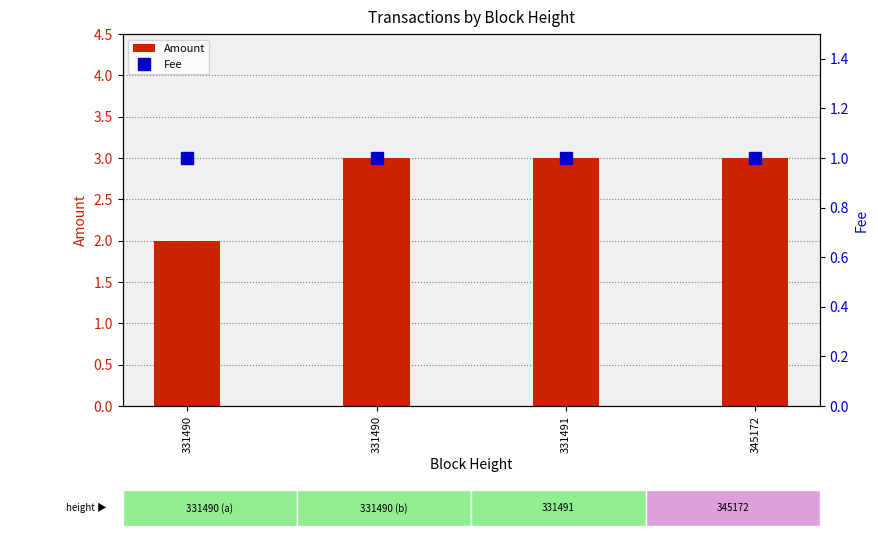

What is the difference between the maximum and minimum values in the Amount series?

1